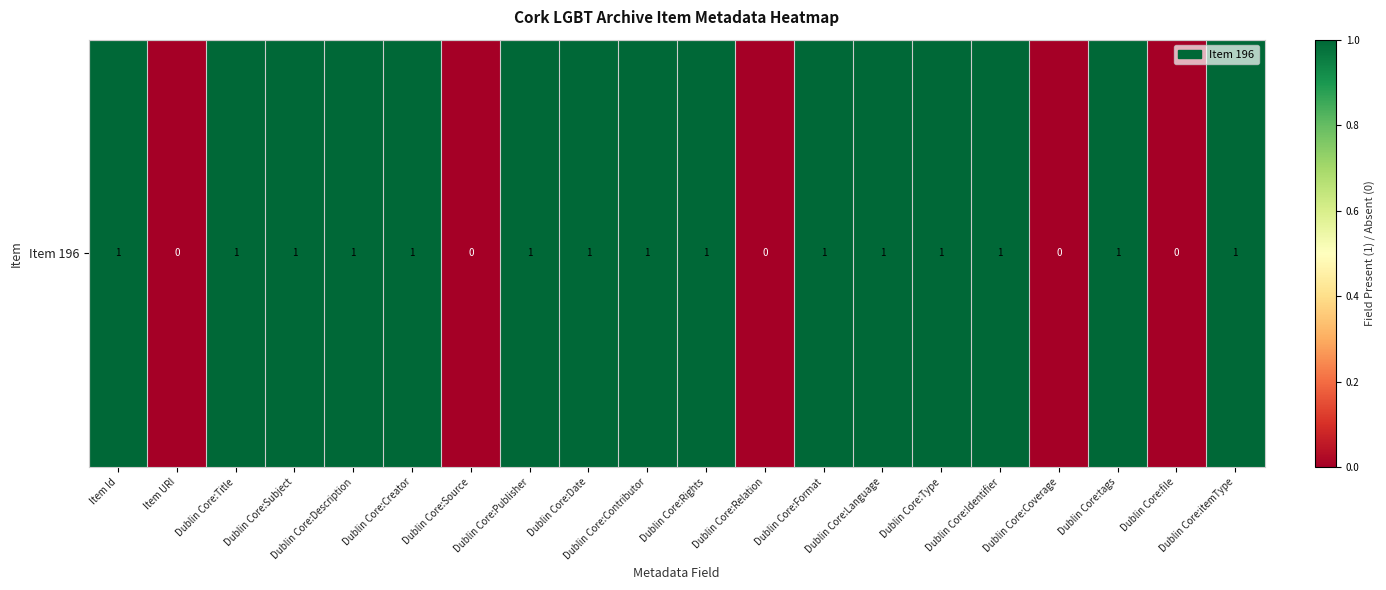

Reading left to right, what are all the values shown in this chart?

Item Id=1	Item URI=0	Dublin Core:Title=1	Dublin Core:Subject=1	Dublin Core:Description=1	Dublin Core:Creator=1	Dublin Core:Source=0	Dublin Core:Publisher=1	Dublin Core:Date=1	Dublin Core:Contributor=1	Dublin Core:Rights=1	Dublin Core:Relation=0	Dublin Core:Format=1	Dublin Core:Language=1	Dublin Core:Type=1	Dublin Core:Identifier=1	Dublin Core:Coverage=0	Dublin Core:tags=1	Dublin Core:file=0	Dublin Core:itemType=1